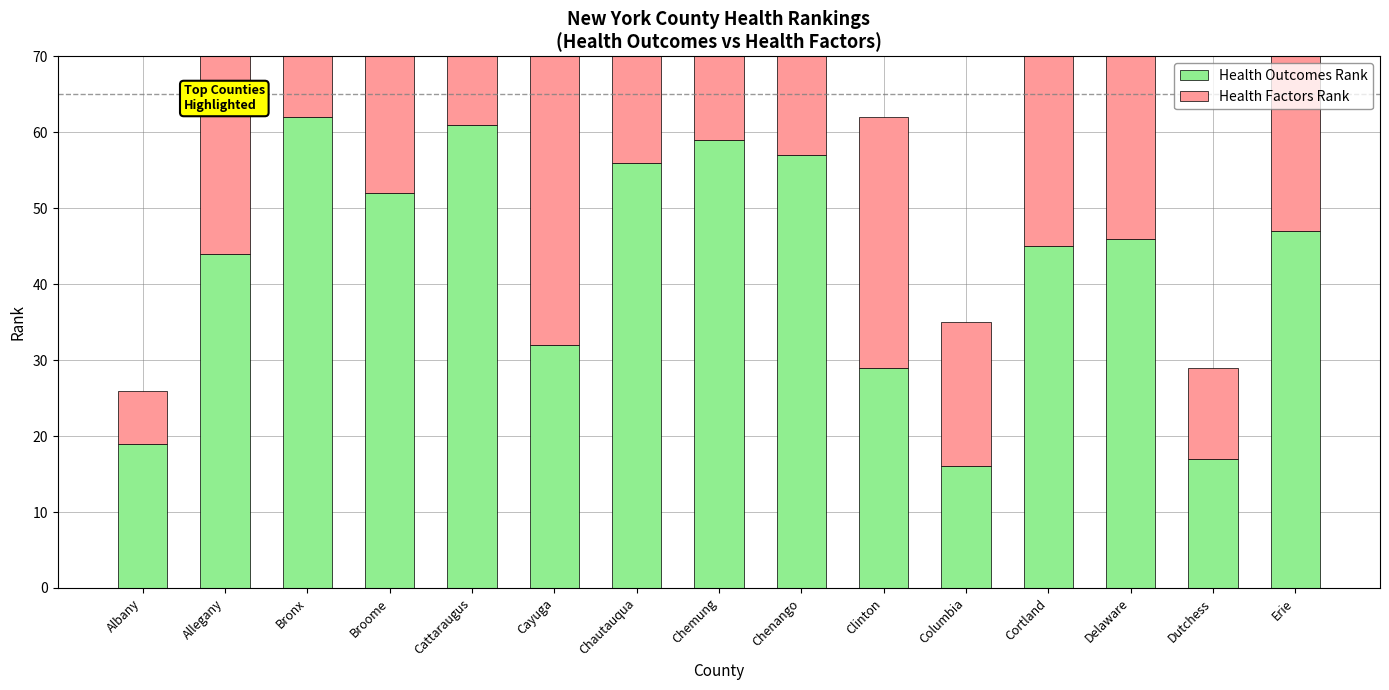

What is the sum of all Health Outcomes Rank values?

642